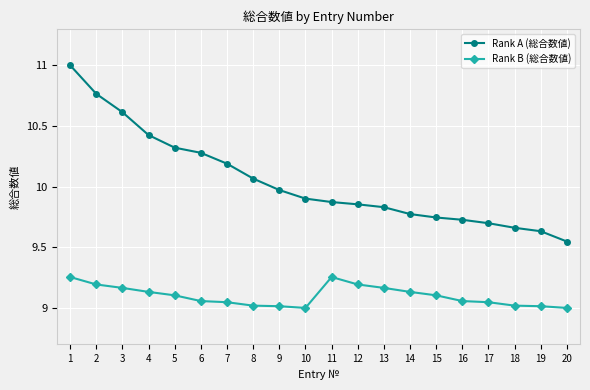

What is the total value across all series at 6?

19.3